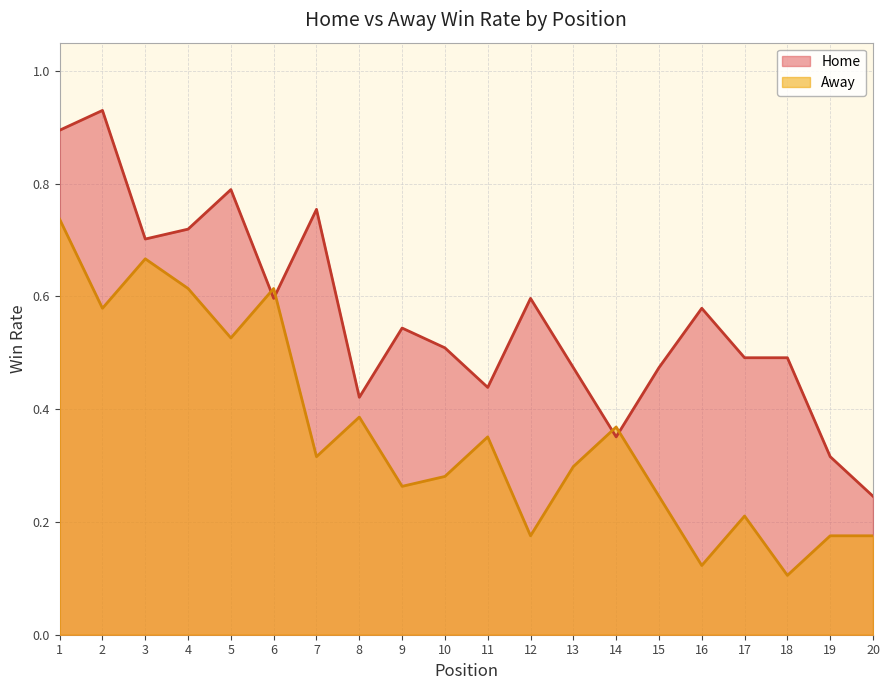

What is the minimum value for Away?

0.1